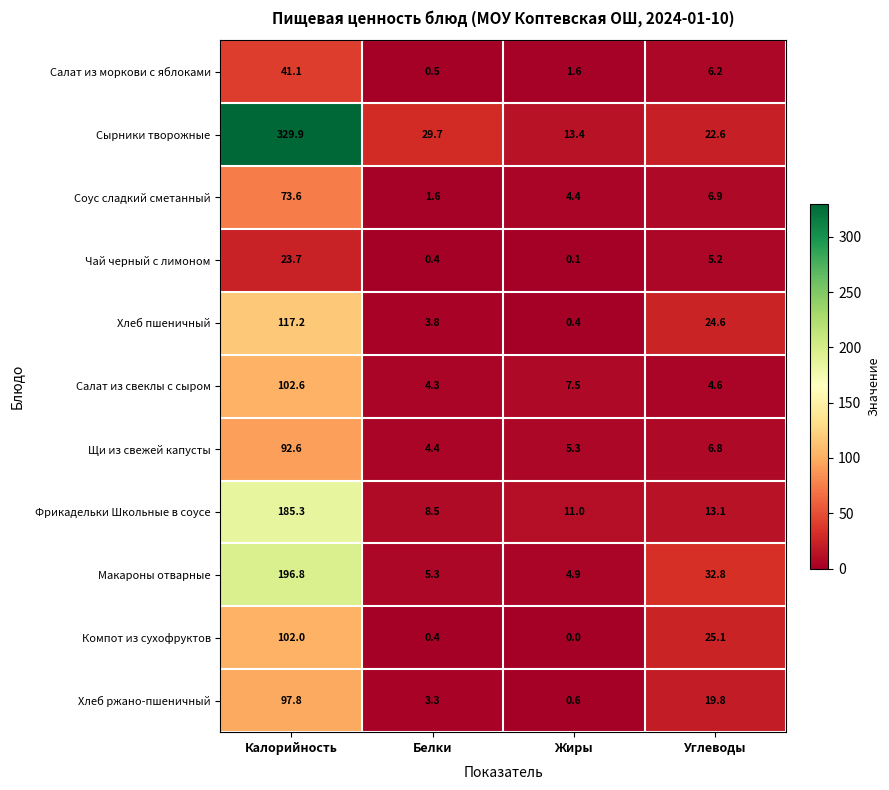

Which series has the largest total across all categories?

Сырники творожные